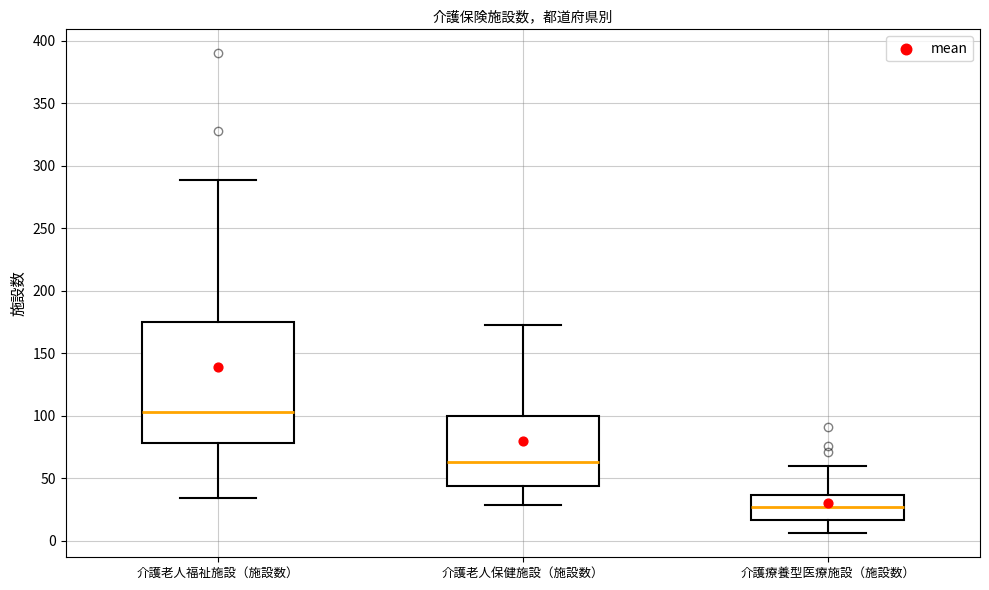

Which box is the tallest, from its lower edge to its upper edge?

介護老人福祉施設（施設数）